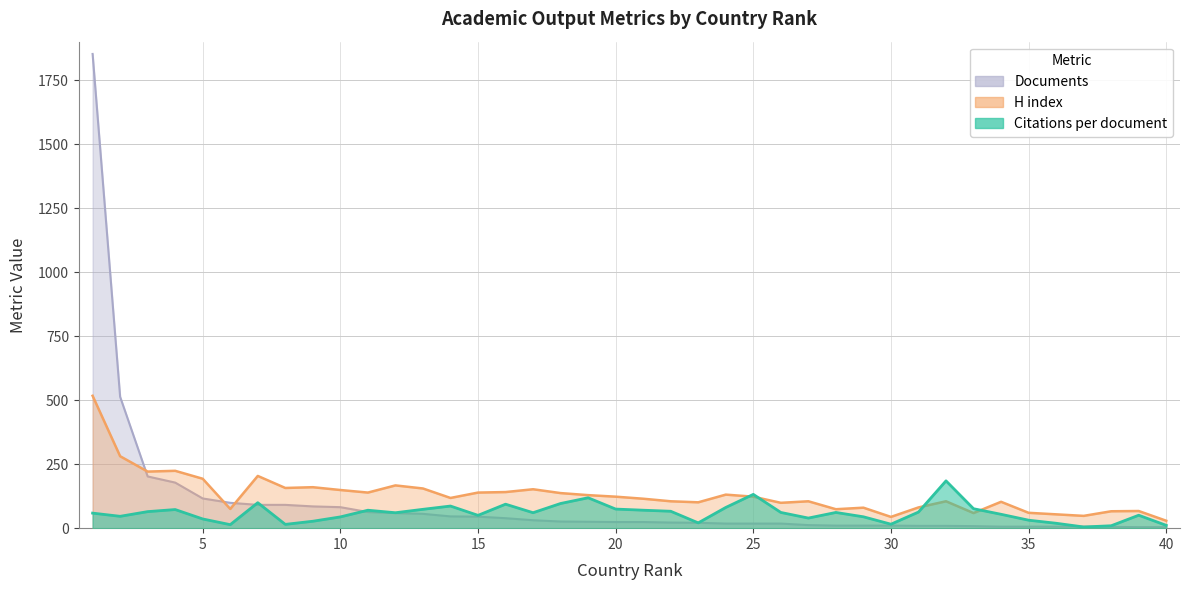

What is the value of the Citations per document point at the 15th from the left?

50.1